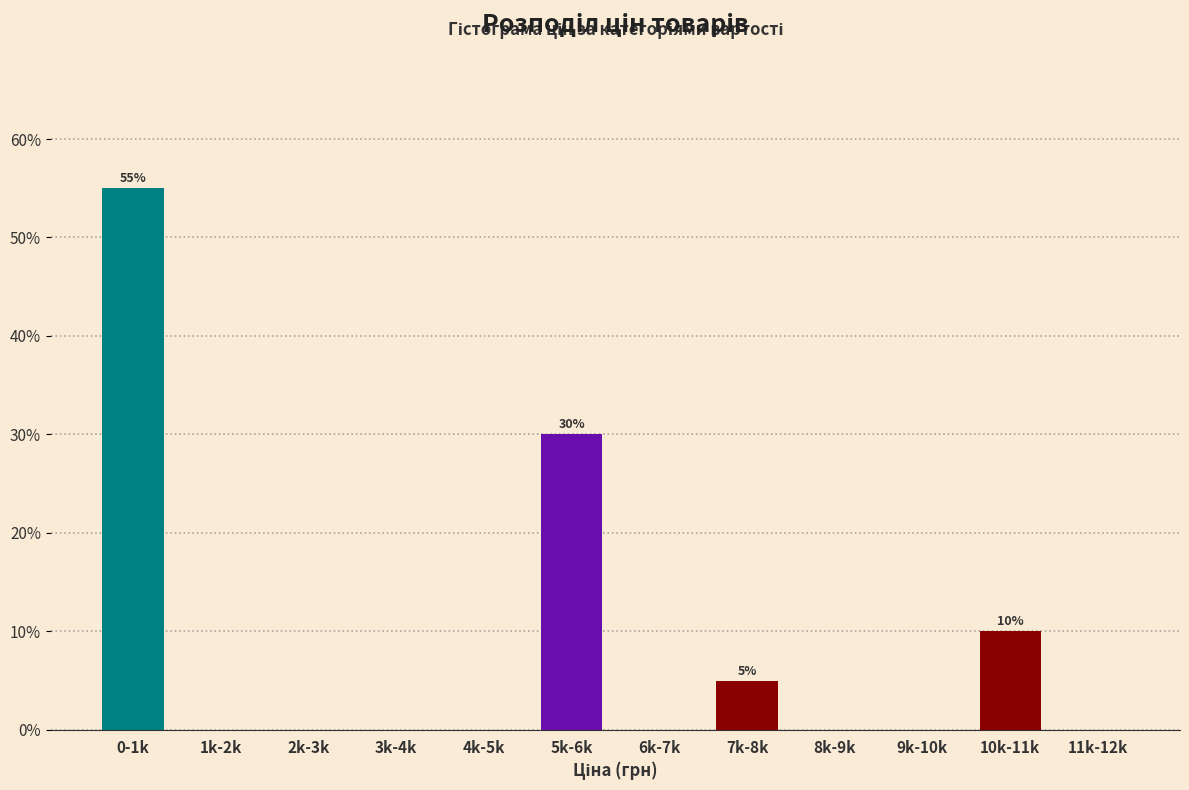

Reading right to left, transcribe all the data shown in this chart.

11k-12k=0.0	10k-11k=10.0	9k-10k=0.0	8k-9k=0.0	7k-8k=5.0	6k-7k=0.0	5k-6k=30.0	4k-5k=0.0	3k-4k=0.0	2k-3k=0.0	1k-2k=0.0	0-1k=55.0